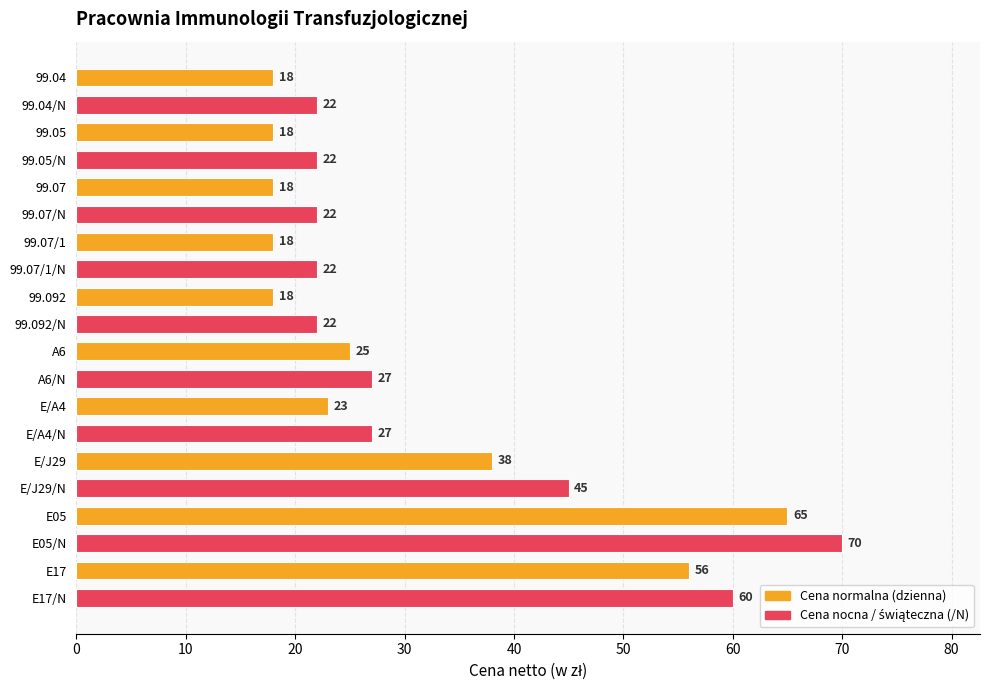

What is the change in value from E/A4/N to E/J29?

+11